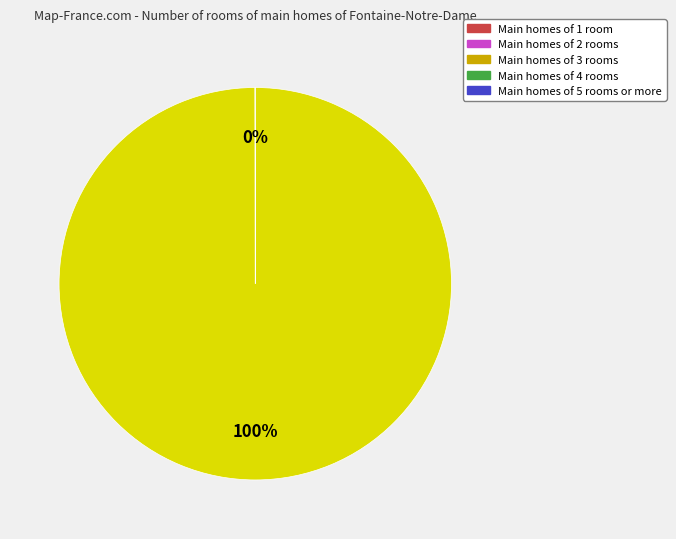

Is there a majority slice in this chart?

Yes